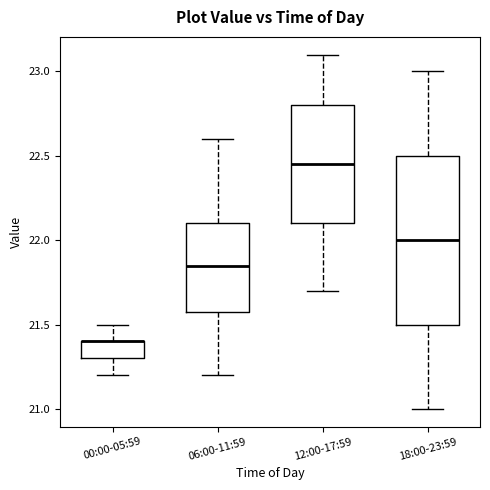

Reading left to right, transcribe this box plot: for each box, give where its median line is, the range the box spans, and where its two whiskers end, as read against the y-axis. The values are not printed on the chart, so give them approximately, as read against the axis.

00:00-05:59: median 21.40 (drawn on the box's upper edge), box 21.30 to 21.40, whiskers 21.20 to 21.50
06:00-11:59: median 21.85, box 21.60 to 22.10, whiskers 21.20 to 22.60
12:00-17:59: median 22.45, box 22.10 to 22.80, whiskers 21.70 to 23.10
18:00-23:59: median 22.00, box 21.50 to 22.50, whiskers 21.00 to 23.00